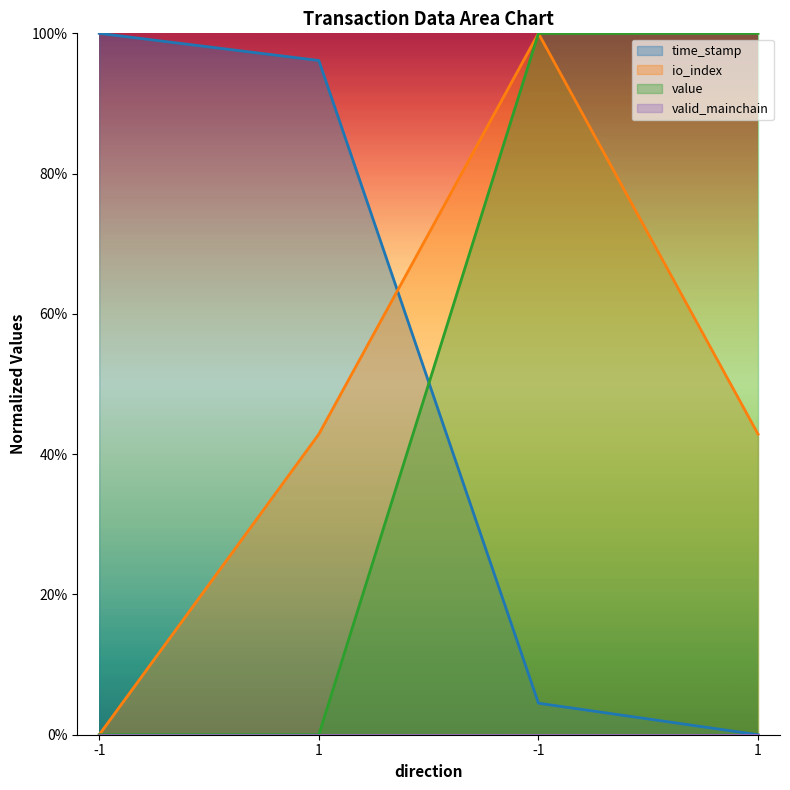

What is the difference between the value values at 1 and -1?

1.0